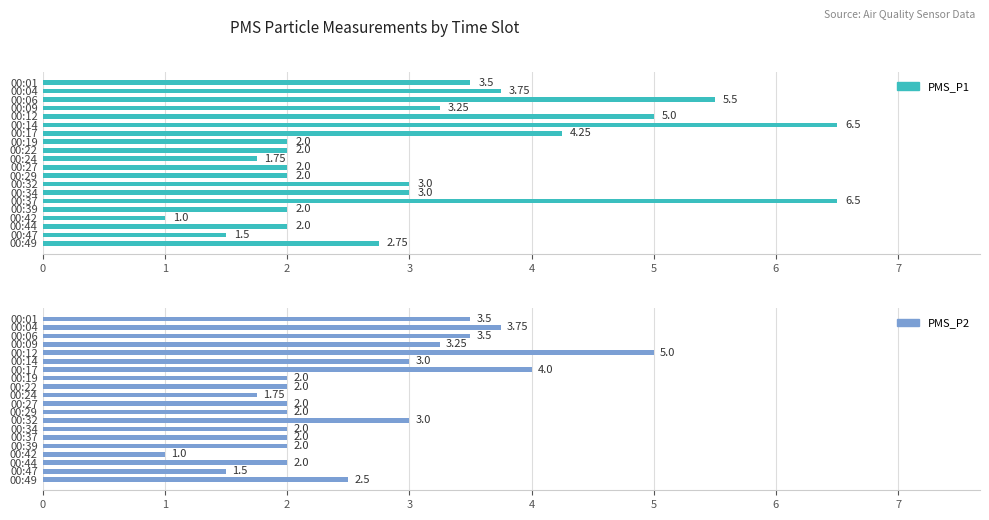

List the series in order of their peak value, lowest first.

PMS_P2, PMS_P1